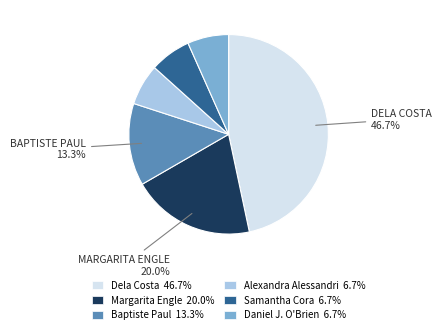

Is Daniel J. O'Brien 6.7% the majority of the pie?

No